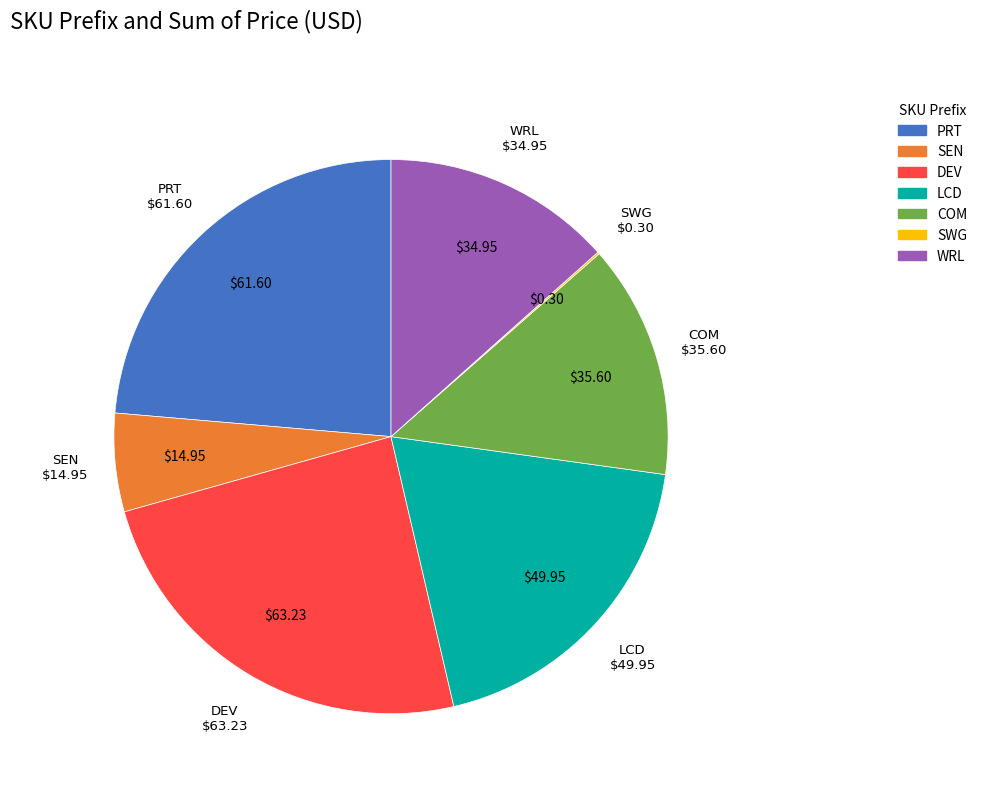

Is the sum of LCD and SEN greater than half?

No